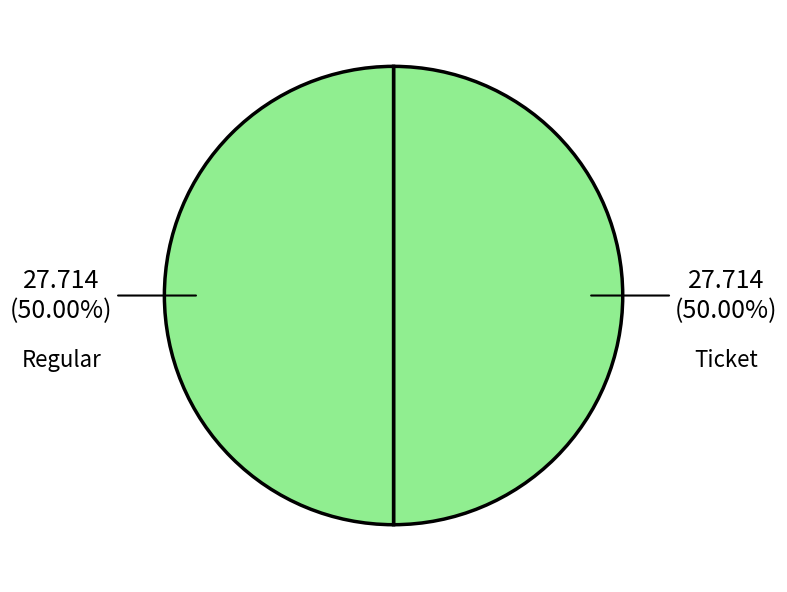

Approximately how many times larger is the value at Regular compared to Ticket?

1.0